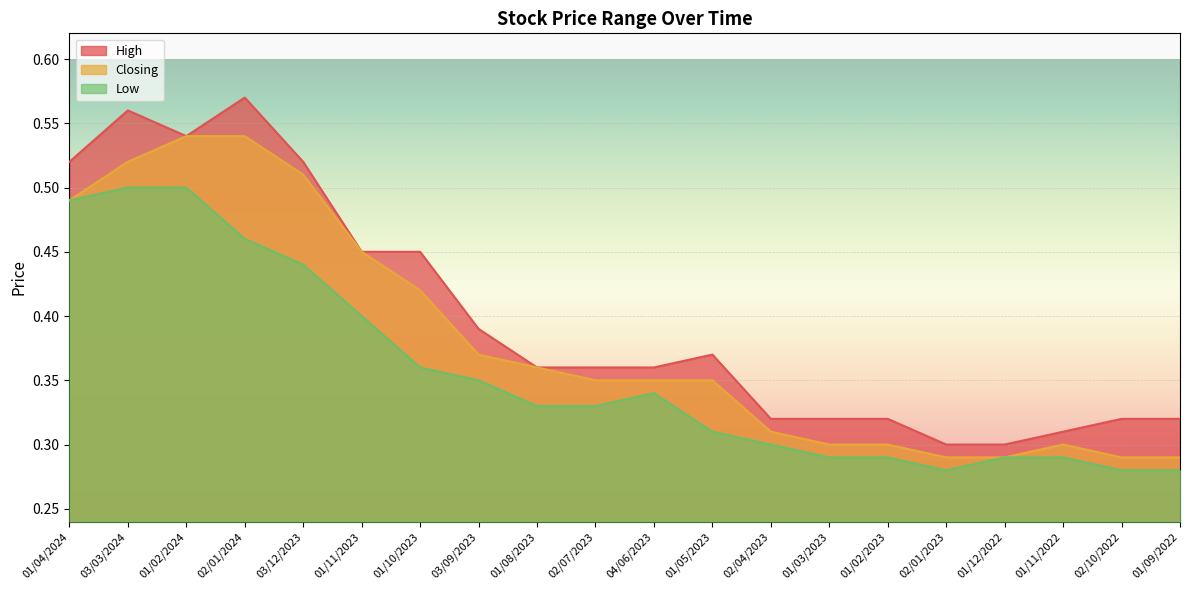

List the series in order of their overall mean, lowest first.

Low, Closing, High